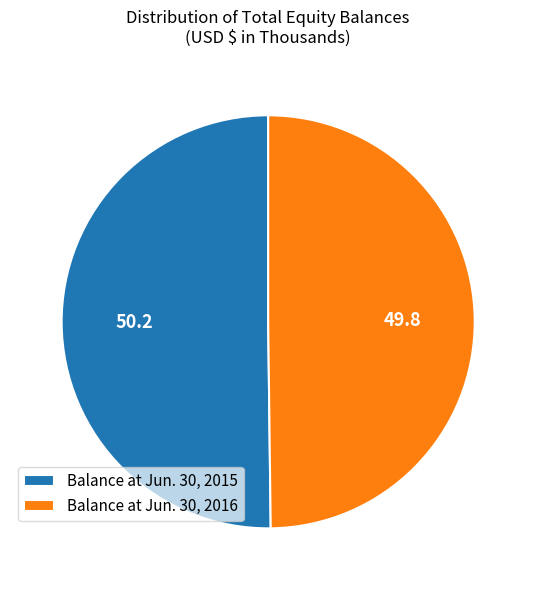

Do Balance at Jun. 30, 2015 and Balance at Jun. 30, 2016 together represent more than half of the pie?

Yes